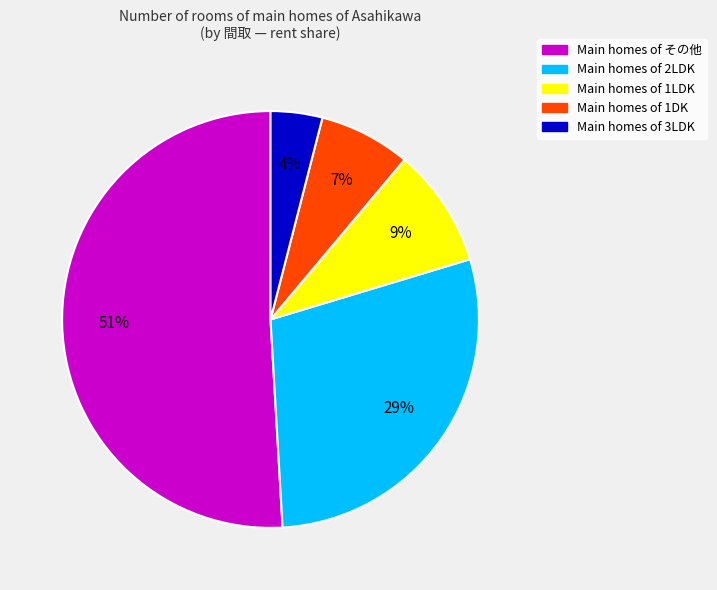

How many segments does this pie chart have?

5